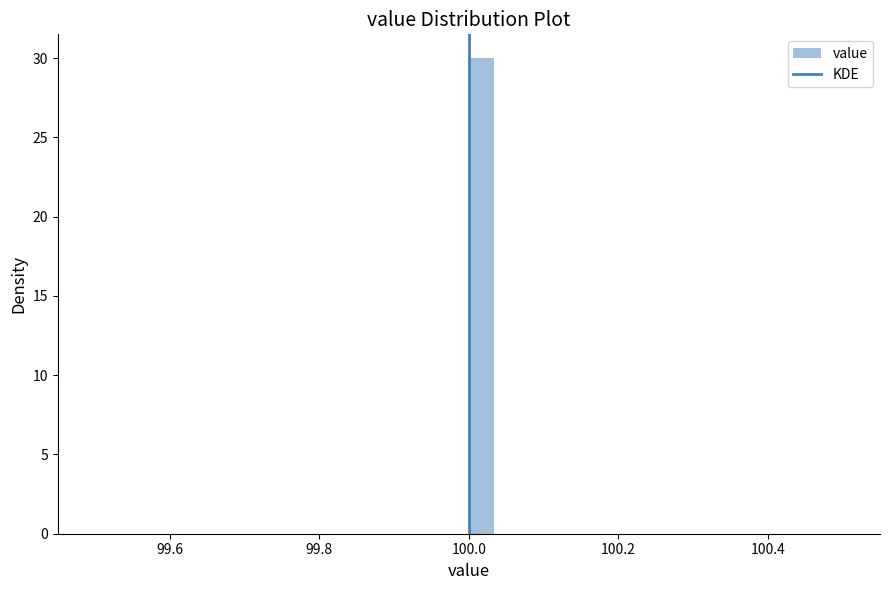

Around what value on the x-axis is the tallest bar? Give the approximate position of its centre, as read against the axis.

100.02